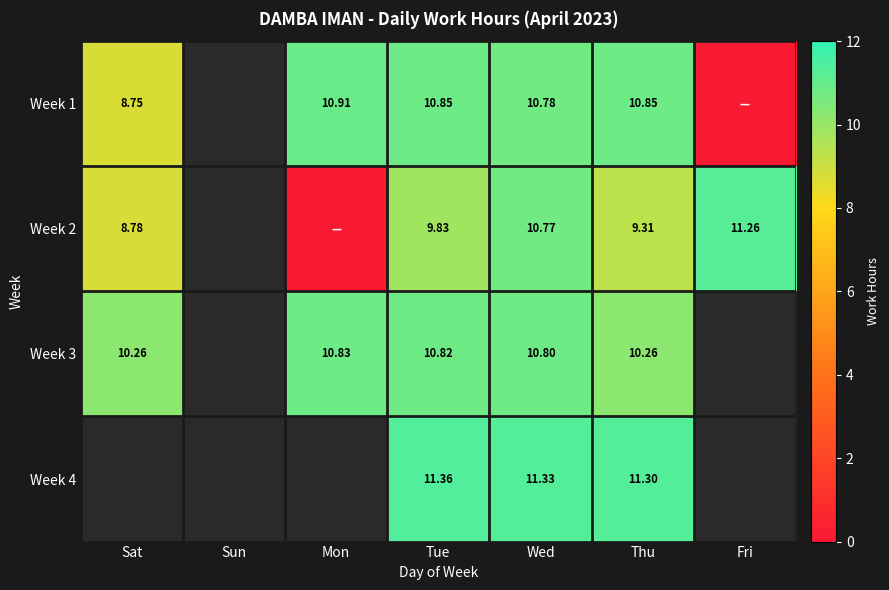

What is the greatest value displayed?

11.4